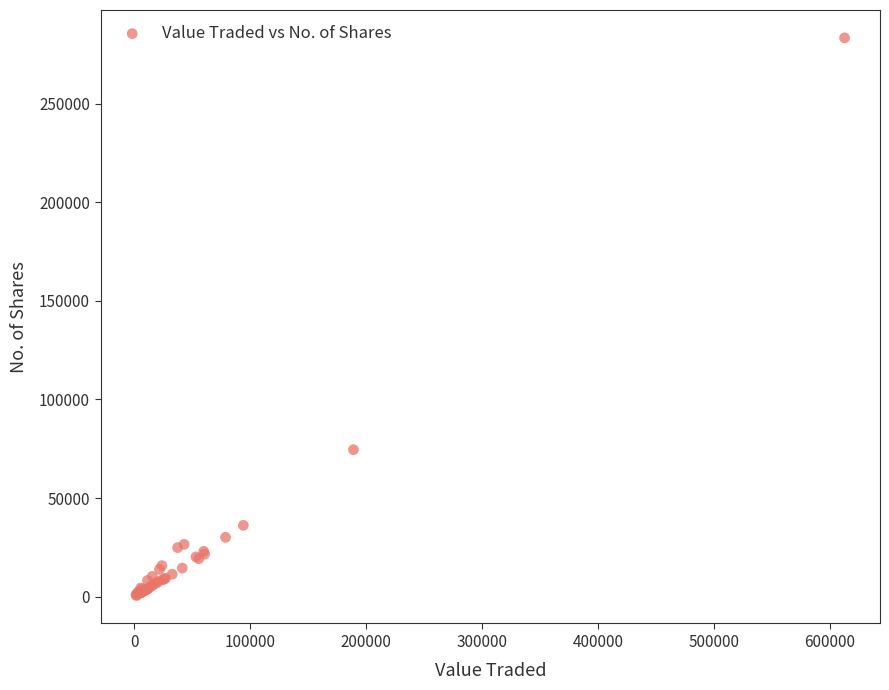

What Y value in the scatter plot is closest to 141950?

74546